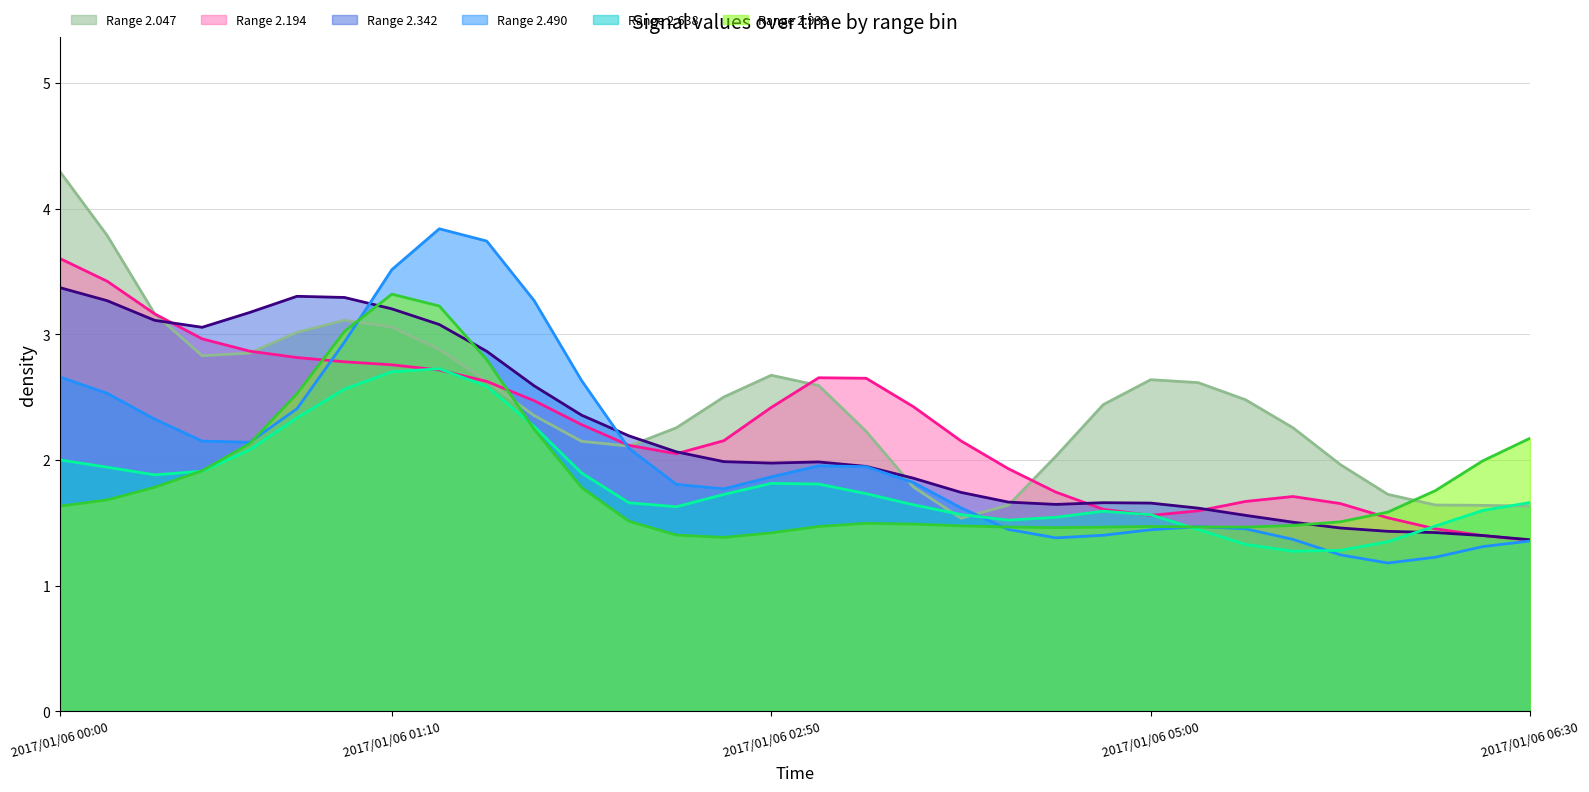

What is the total value across all series at 16?

12.5